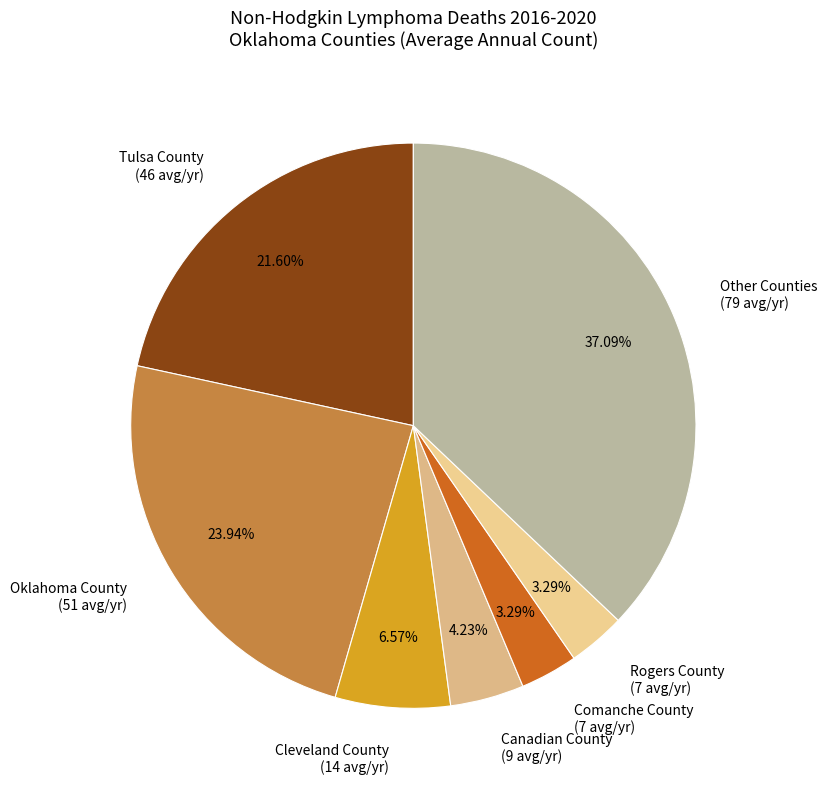

What is the ratio of the value at Oklahoma County (51 avg/yr) to the value at Other Counties (79 avg/yr)?

0.6